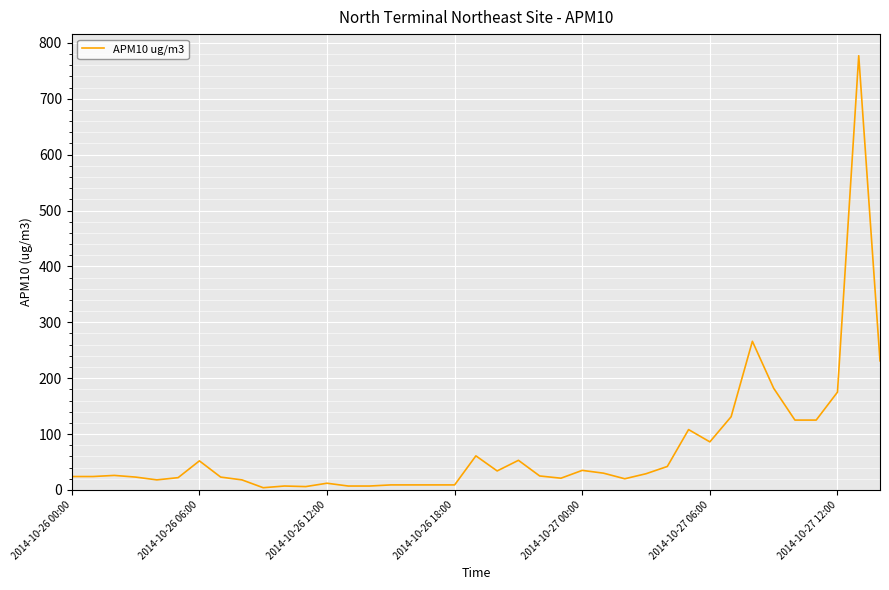

How many lines are shown in the chart?

1